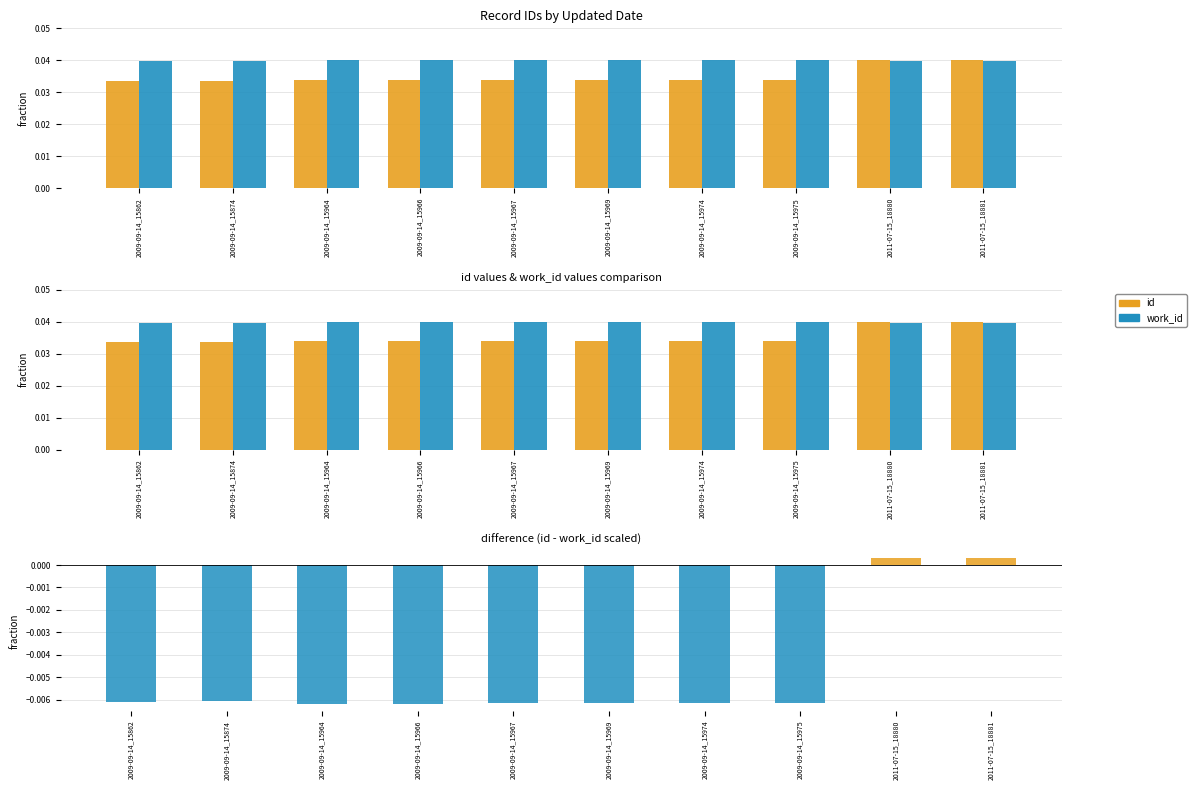

Which series has the largest total across all categories?

work_id